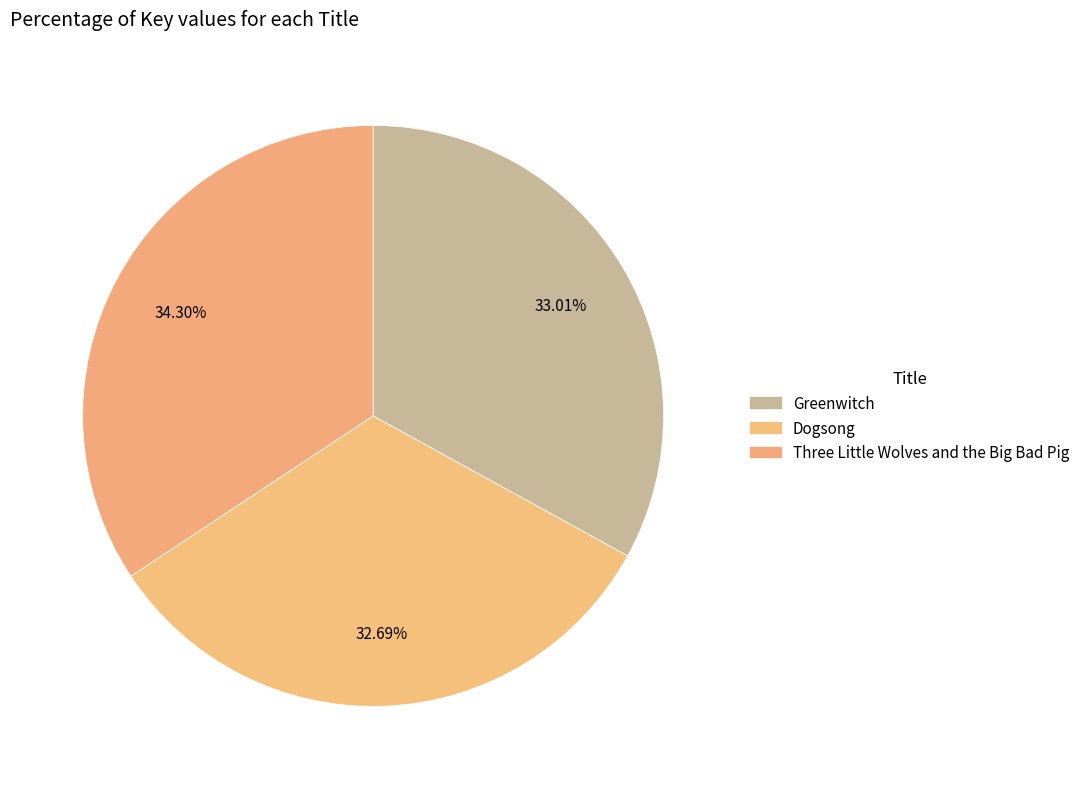

How many slices are in this pie chart?

3